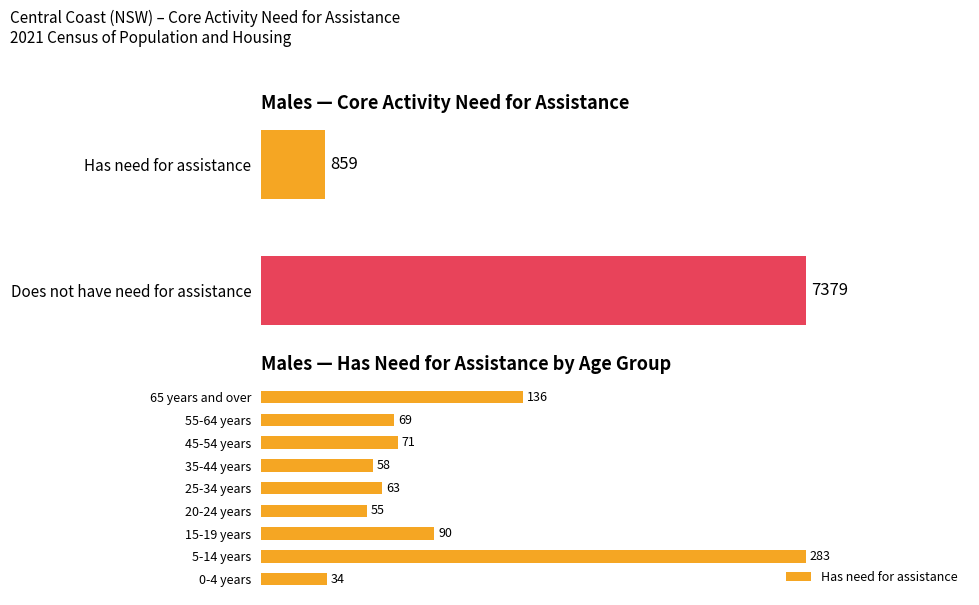

What is the approximate value at 0, to the nearest 5?

35